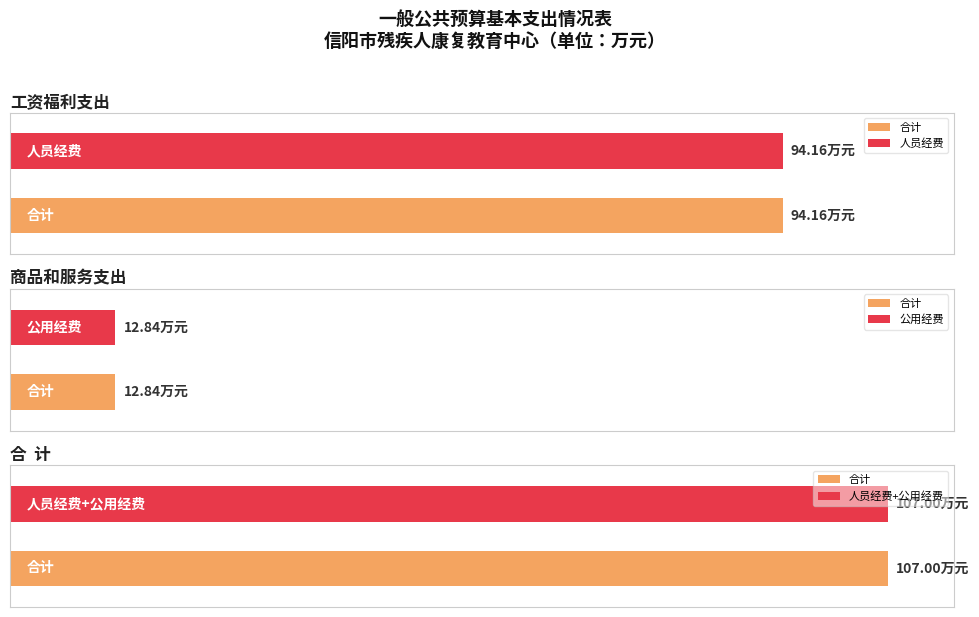

What are all the series names shown in the legend?

合计, 人员经费, 公用经费